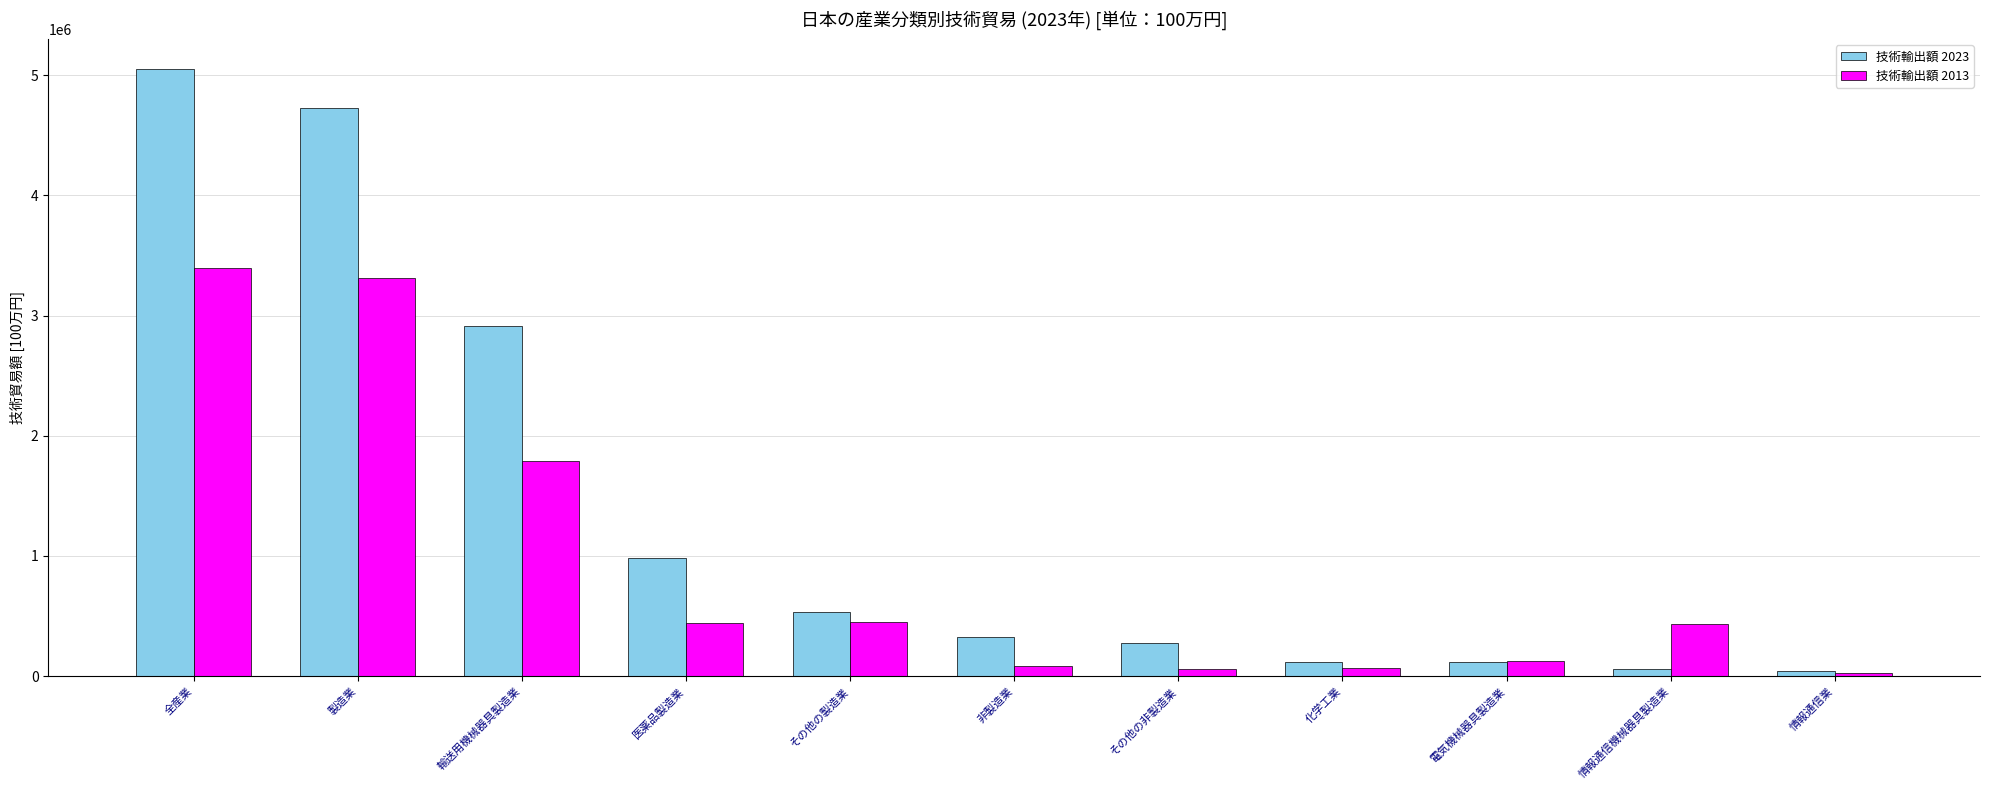

What value does the 技術輸出額 2013 series have at 情報通信機械器具製造業?

432074